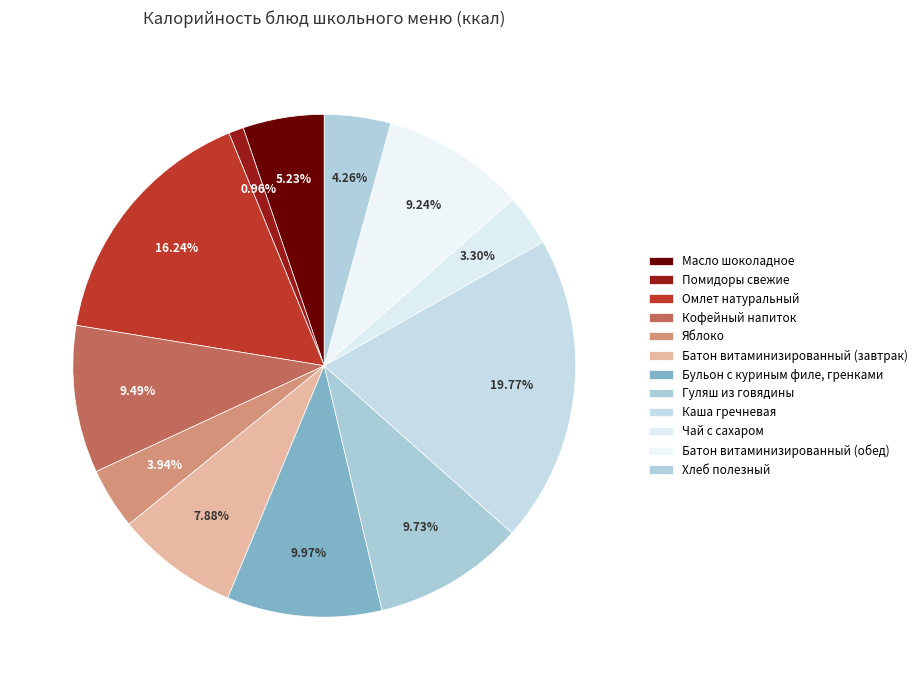

True or false: Батон витаминизированный (завтрак) accounts for 17% of the total.

False